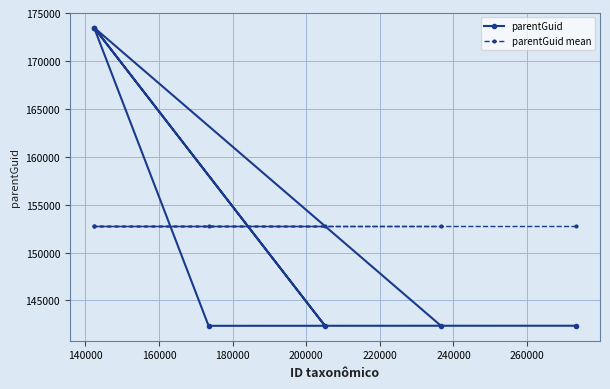

Rank the series by their maximum value, from highest to lowest.

parentGuid, parentGuid mean